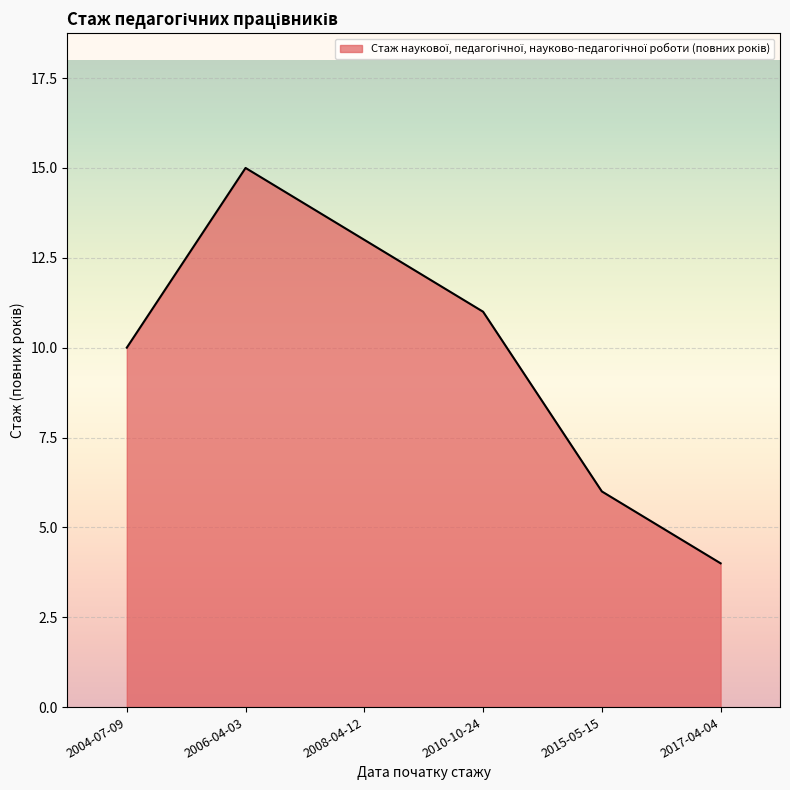

What position from the right is 2017-04-04?

1